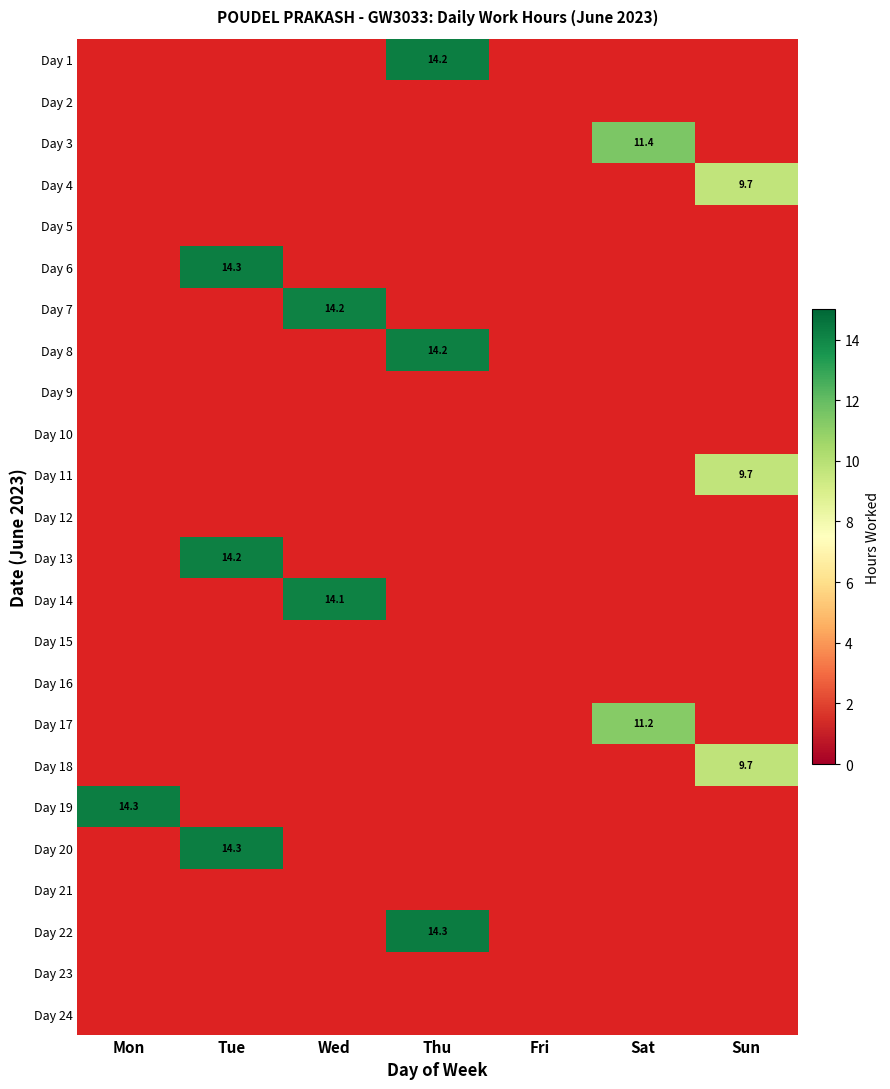

Reading left to right, list all the values displayed in this chart.

1: Thu=14.2	Fri=0.0	Sat=0.0	Sun=0.0	Mon=0.0	Tue=0.0	Wed=0.0
2: Thu=0.0	Fri=0.0	Sat=0.0	Sun=0.0	Mon=0.0	Tue=0.0	Wed=0.0
3: Thu=0.0	Fri=0.0	Sat=11.4	Sun=0.0	Mon=0.0	Tue=0.0	Wed=0.0
4: Thu=0.0	Fri=0.0	Sat=0.0	Sun=9.7	Mon=0.0	Tue=0.0	Wed=0.0
5: Thu=0.0	Fri=0.0	Sat=0.0	Sun=0.0	Mon=0.0	Tue=0.0	Wed=0.0
6: Thu=0.0	Fri=0.0	Sat=0.0	Sun=0.0	Mon=0.0	Tue=14.3	Wed=0.0
7: Thu=0.0	Fri=0.0	Sat=0.0	Sun=0.0	Mon=0.0	Tue=0.0	Wed=14.2
8: Thu=14.2	Fri=0.0	Sat=0.0	Sun=0.0	Mon=0.0	Tue=0.0	Wed=0.0
9: Thu=0.0	Fri=0.0	Sat=0.0	Sun=0.0	Mon=0.0	Tue=0.0	Wed=0.0
10: Thu=0.0	Fri=0.0	Sat=0.0	Sun=0.0	Mon=0.0	Tue=0.0	Wed=0.0
11: Thu=0.0	Fri=0.0	Sat=0.0	Sun=9.7	Mon=0.0	Tue=0.0	Wed=0.0
12: Thu=0.0	Fri=0.0	Sat=0.0	Sun=0.0	Mon=0.0	Tue=0.0	Wed=0.0
13: Thu=0.0	Fri=0.0	Sat=0.0	Sun=0.0	Mon=0.0	Tue=14.2	Wed=0.0
14: Thu=0.0	Fri=0.0	Sat=0.0	Sun=0.0	Mon=0.0	Tue=0.0	Wed=14.1
15: Thu=0.0	Fri=0.0	Sat=0.0	Sun=0.0	Mon=0.0	Tue=0.0	Wed=0.0
16: Thu=0.0	Fri=0.0	Sat=0.0	Sun=0.0	Mon=0.0	Tue=0.0	Wed=0.0
17: Thu=0.0	Fri=0.0	Sat=11.2	Sun=0.0	Mon=0.0	Tue=0.0	Wed=0.0
18: Thu=0.0	Fri=0.0	Sat=0.0	Sun=9.7	Mon=0.0	Tue=0.0	Wed=0.0
19: Thu=0.0	Fri=0.0	Sat=0.0	Sun=0.0	Mon=14.3	Tue=0.0	Wed=0.0
20: Thu=0.0	Fri=0.0	Sat=0.0	Sun=0.0	Mon=0.0	Tue=14.3	Wed=0.0
21: Thu=0.0	Fri=0.0	Sat=0.0	Sun=0.0	Mon=0.0	Tue=0.0	Wed=0.0
22: Thu=14.3	Fri=0.0	Sat=0.0	Sun=0.0	Mon=0.0	Tue=0.0	Wed=0.0
23: Thu=0.0	Fri=0.0	Sat=0.0	Sun=0.0	Mon=0.0	Tue=0.0	Wed=0.0
24: Thu=0.0	Fri=0.0	Sat=0.0	Sun=0.0	Mon=0.0	Tue=0.0	Wed=0.0